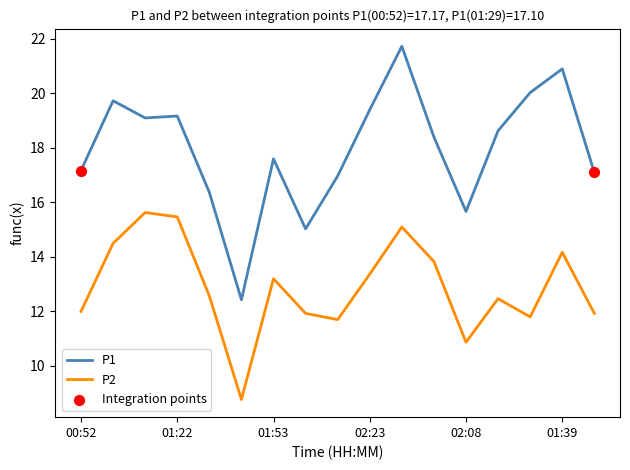

Which series has the largest total across all categories?

P1